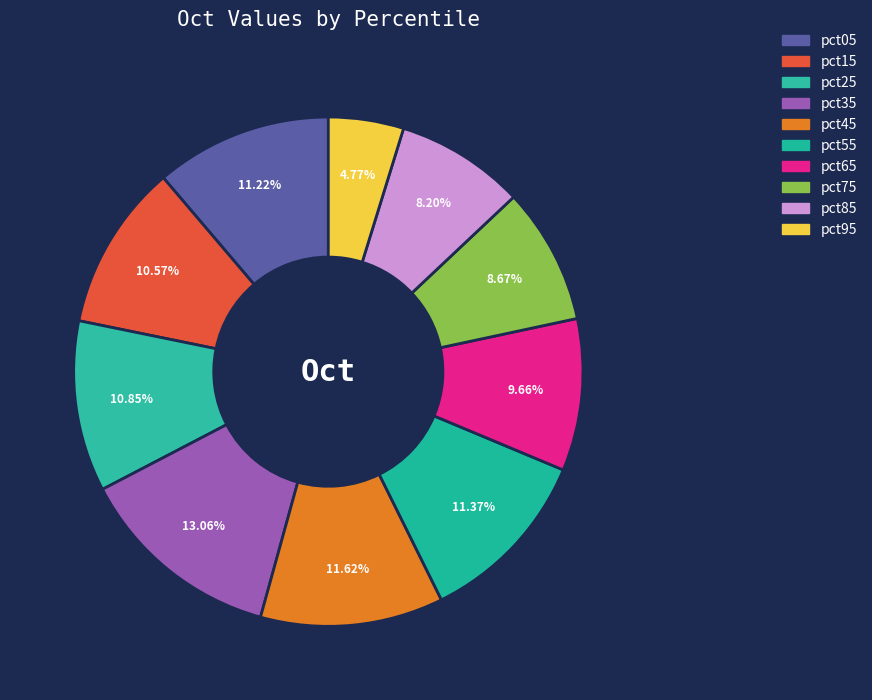

To the nearest percent, what is the combined percentage of pct55 and pct65?

21%